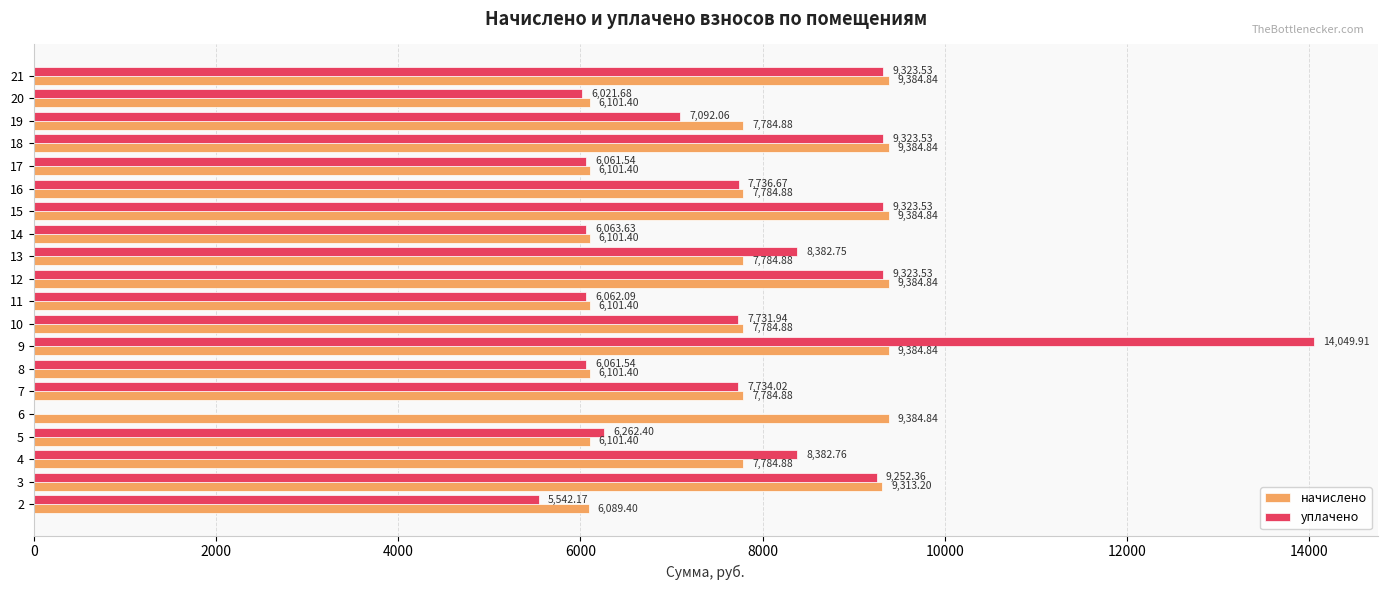

Where is уплачено nearest to the value 7024?

19